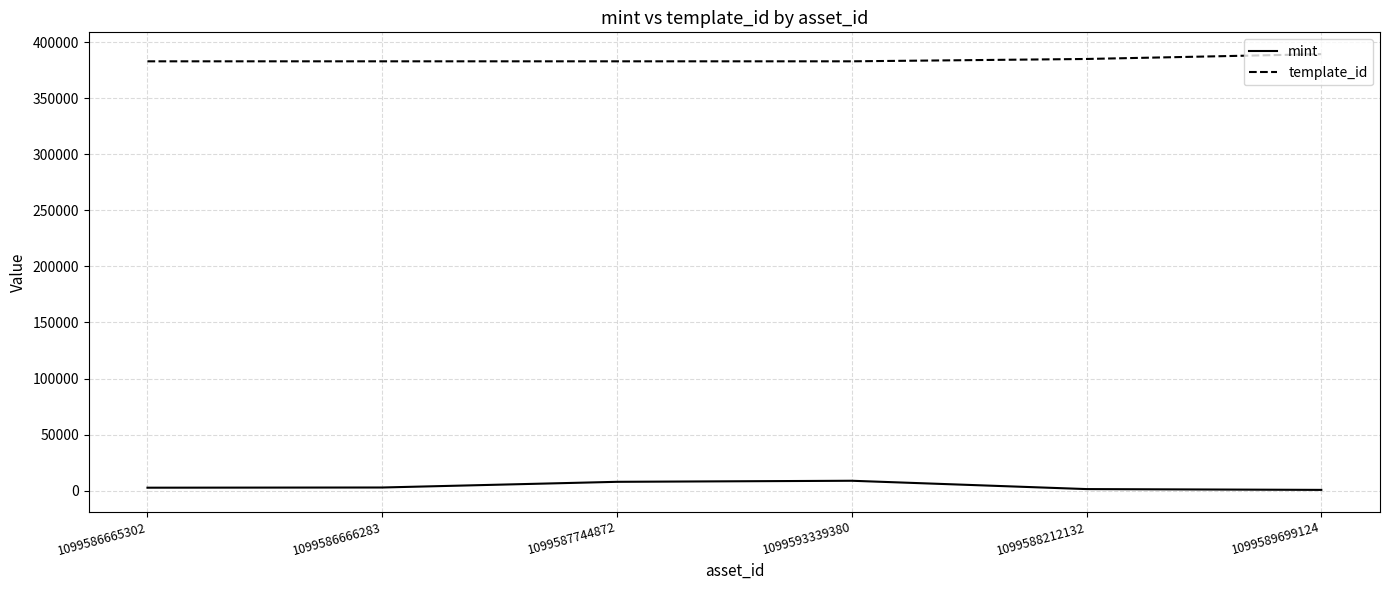

What is the total value across all series at 1099593339380?

391817